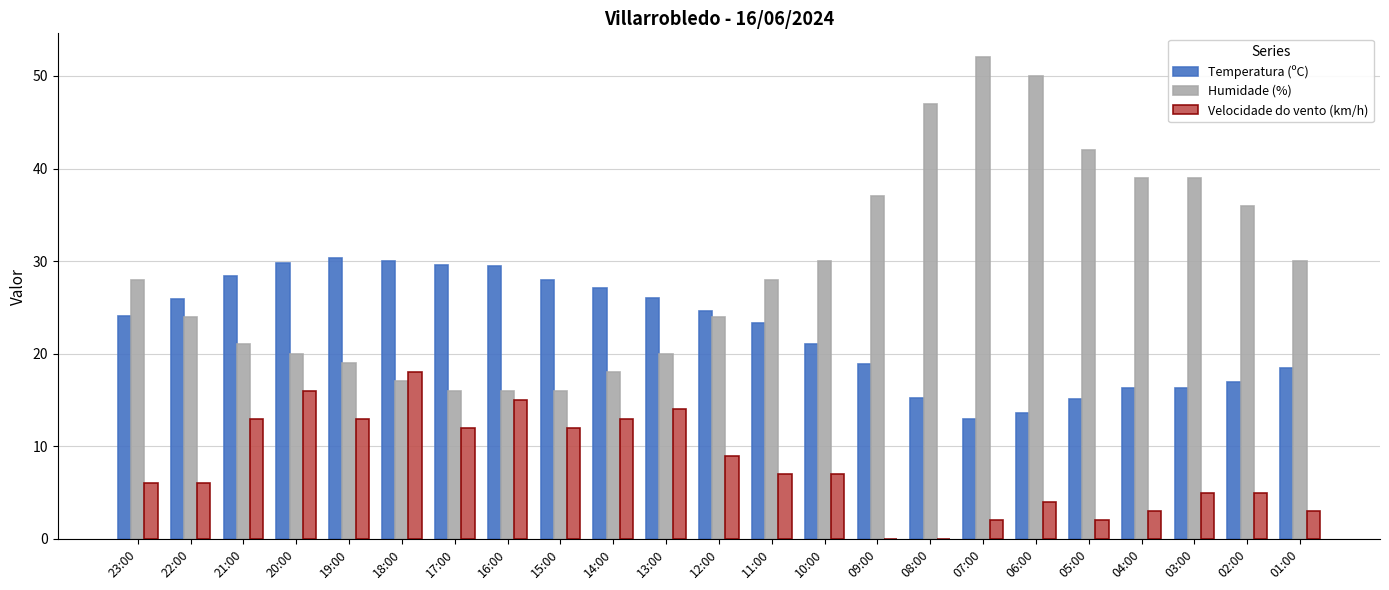

Which series has the largest total across all categories?

Humidade (%)